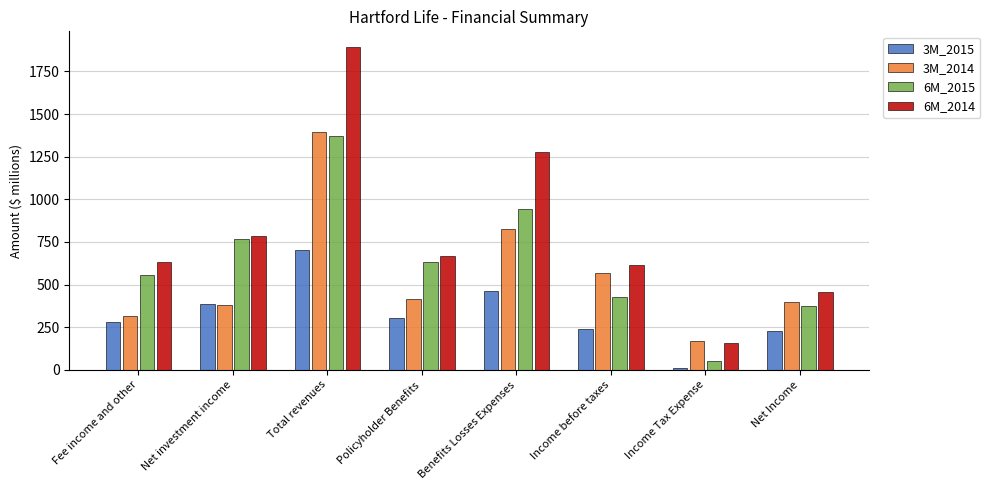

How many bars are there in total?

32